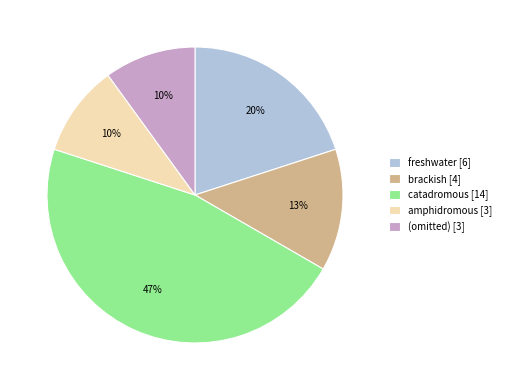

Is the sum of (omitted) and freshwater greater than half?

No